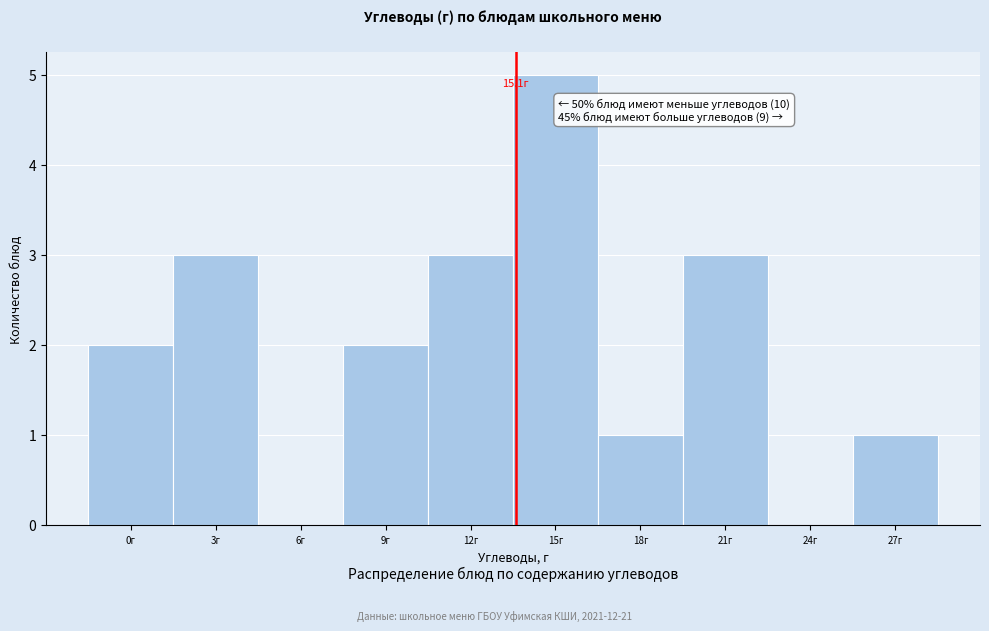

Reading left to right, list all the values displayed in this chart.

0г=2	3г=3	6г=0	9г=2	12г=3	15г=5	18г=1	21г=3	24г=0	27г=1